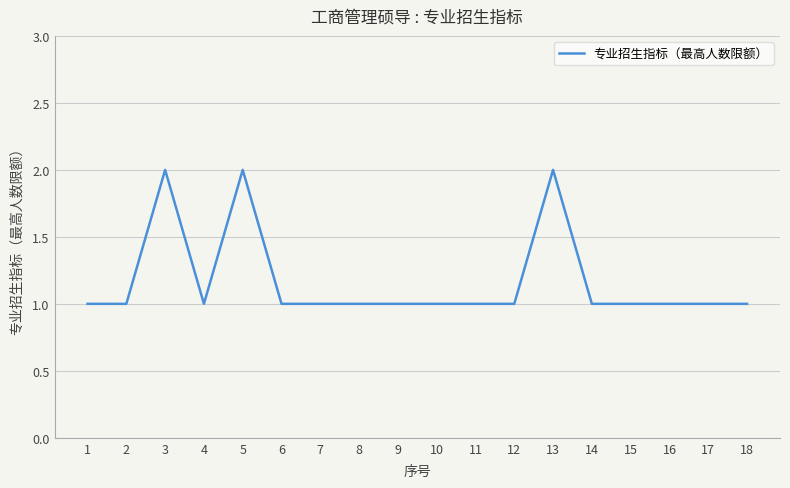

What is the difference between the maximum and second lowest values?

1